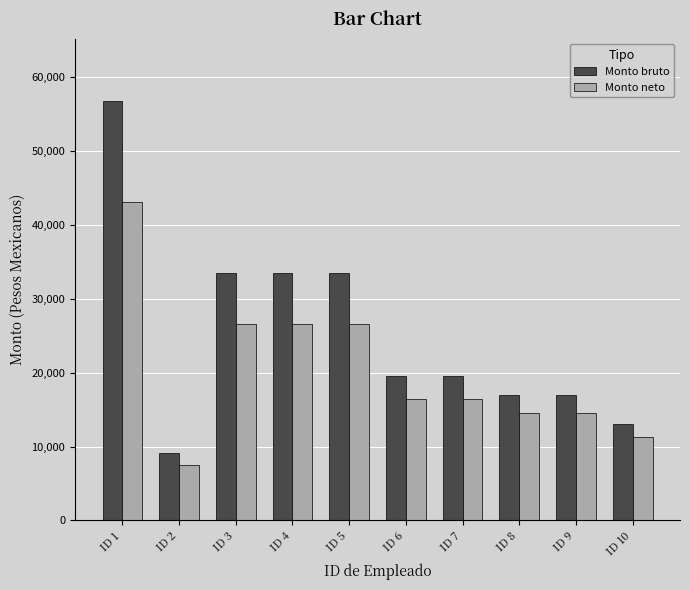

What is the total value across all series at ID 5?

60040.7